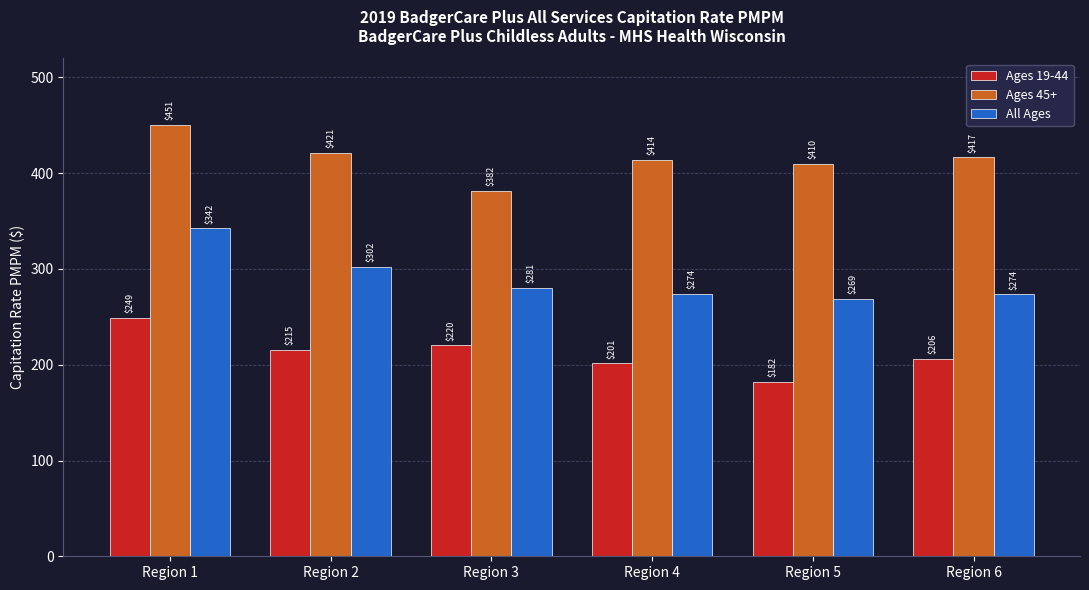

Is the value of All Ages at Region 1 greater than the value of Ages 45+ at Region 3?

No